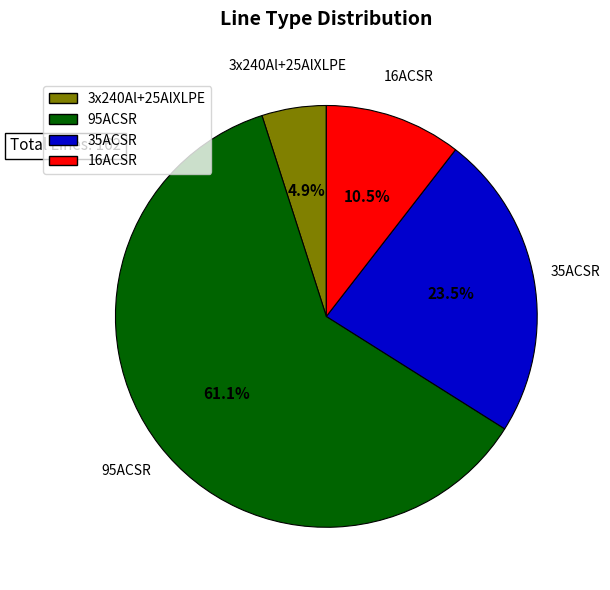

Does any single category account for the majority?

Yes